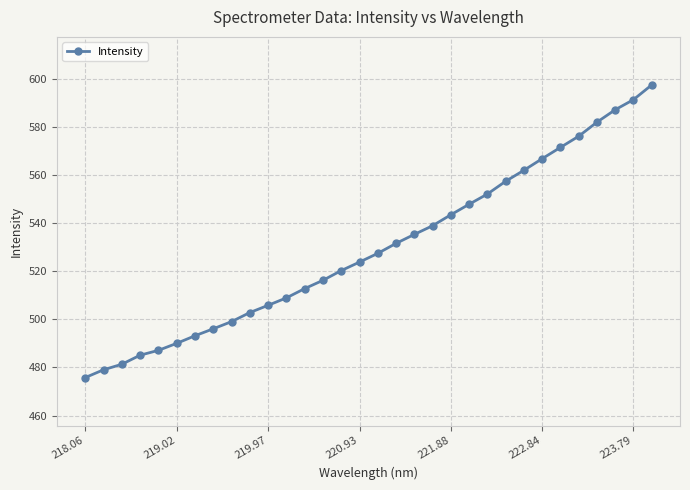

What is the value of the 24th point from the left?

557.4